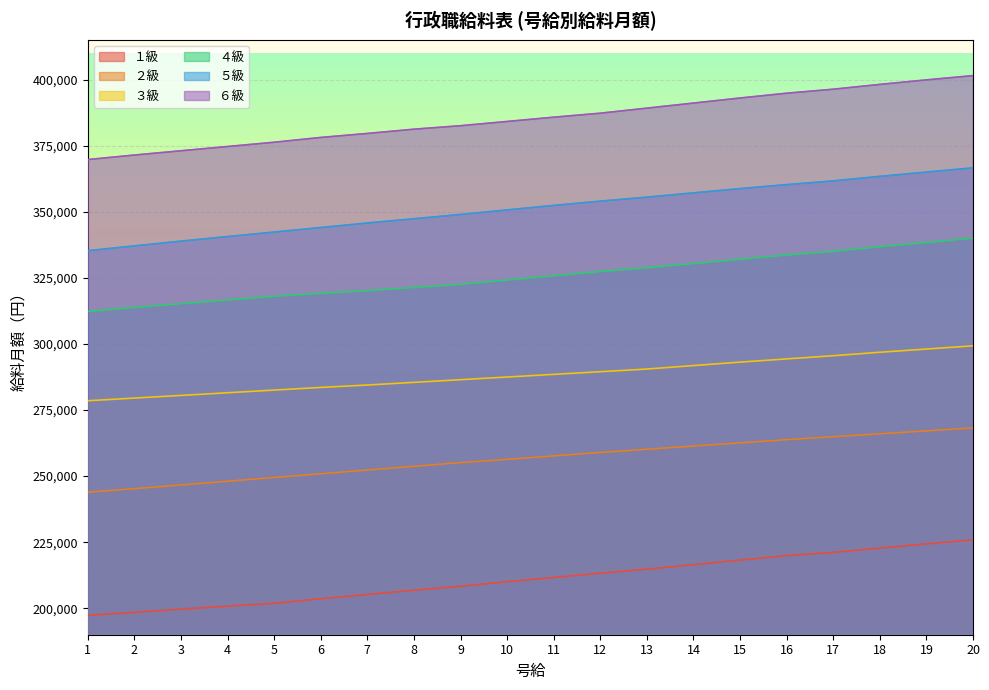

At which label does １級 reach its minimum?

1